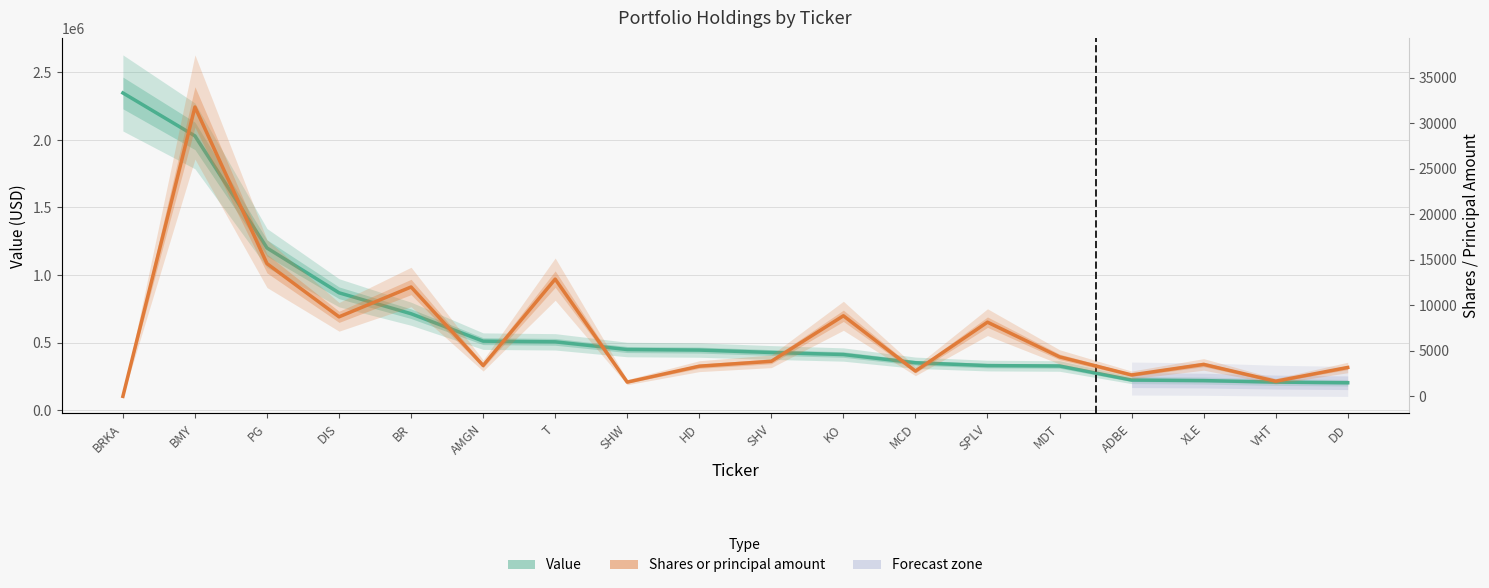

Reading left to right, extract all data points from this chart.

Value: 2348000	2030000	1200000	868000	713000	510000	505000	448000	444000	426000	411000	350000	329000	326000	222000	218000	207000	202000
Shares or principal amount: 11	31780	14584	8743	12021	3400	12884	1575	3325	3862	8858	2784	8157	4348	2362	3520	1675	3184